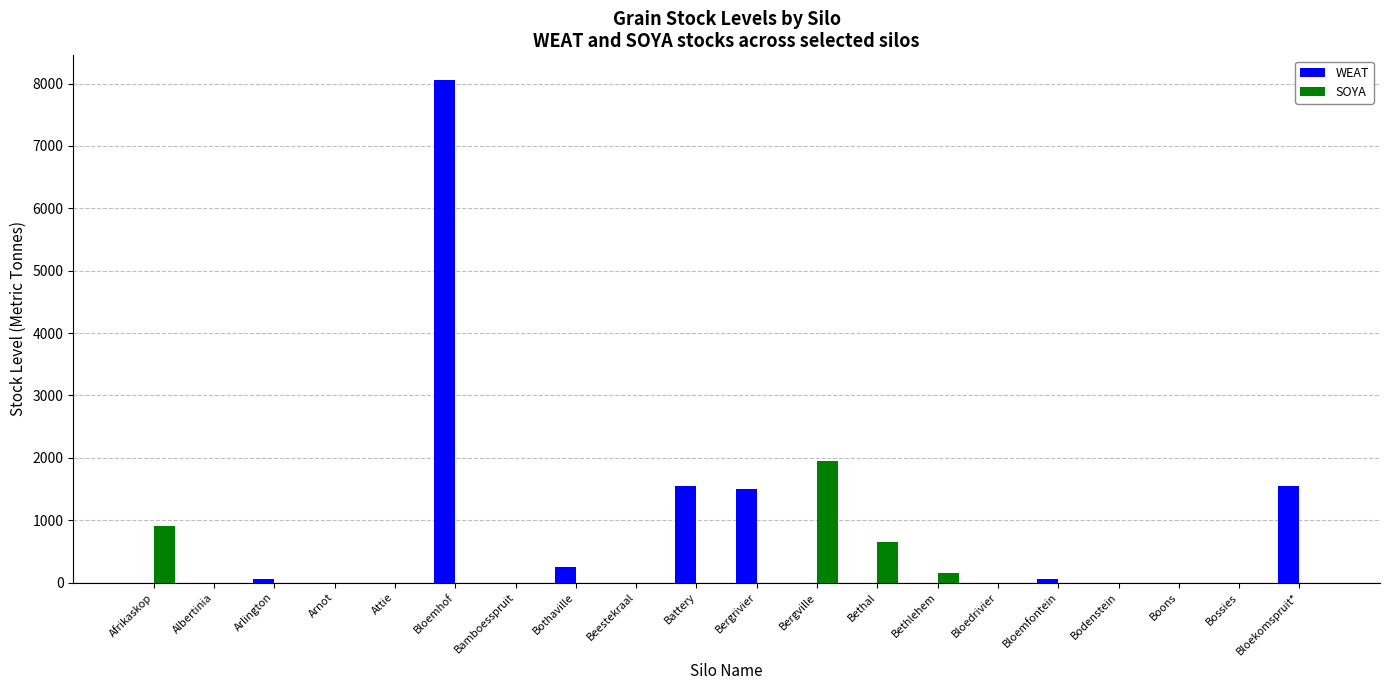

The value of WEAT at Boons is -4454. True or false?

False